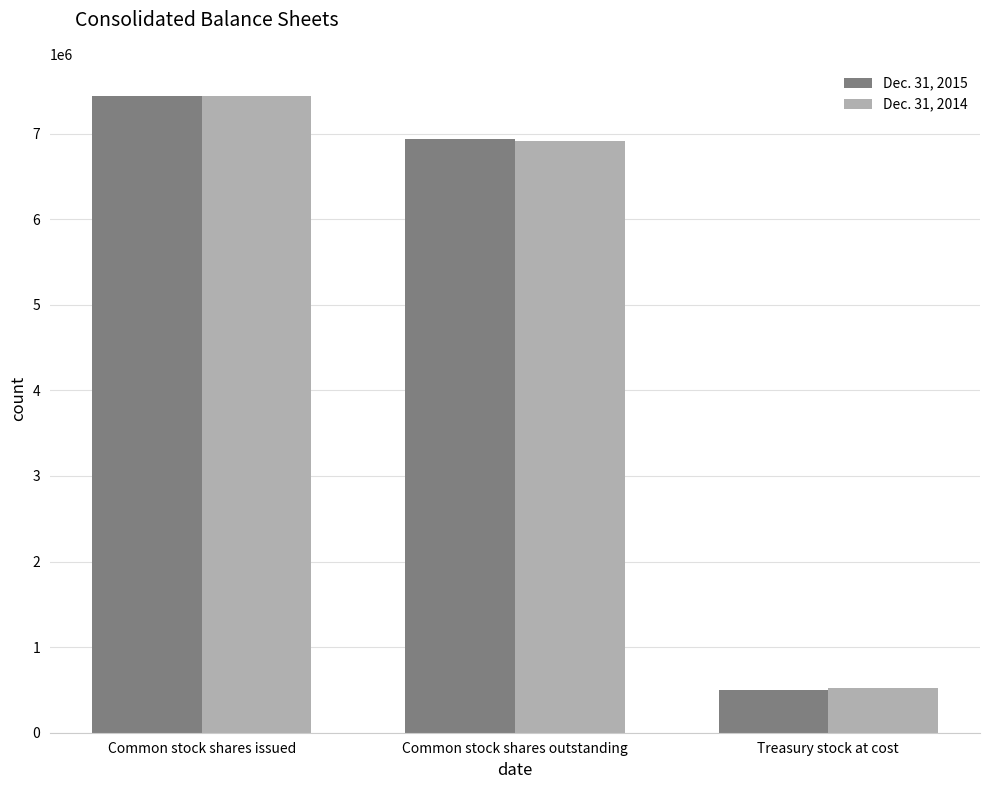

What is the spread (max minus min) of values at Common stock shares outstanding?

18249